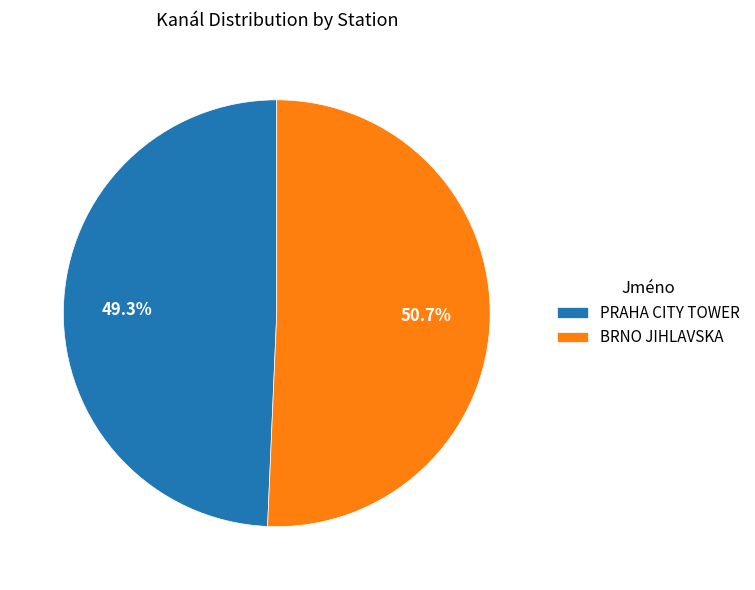

Does any single category account for the majority?

Yes